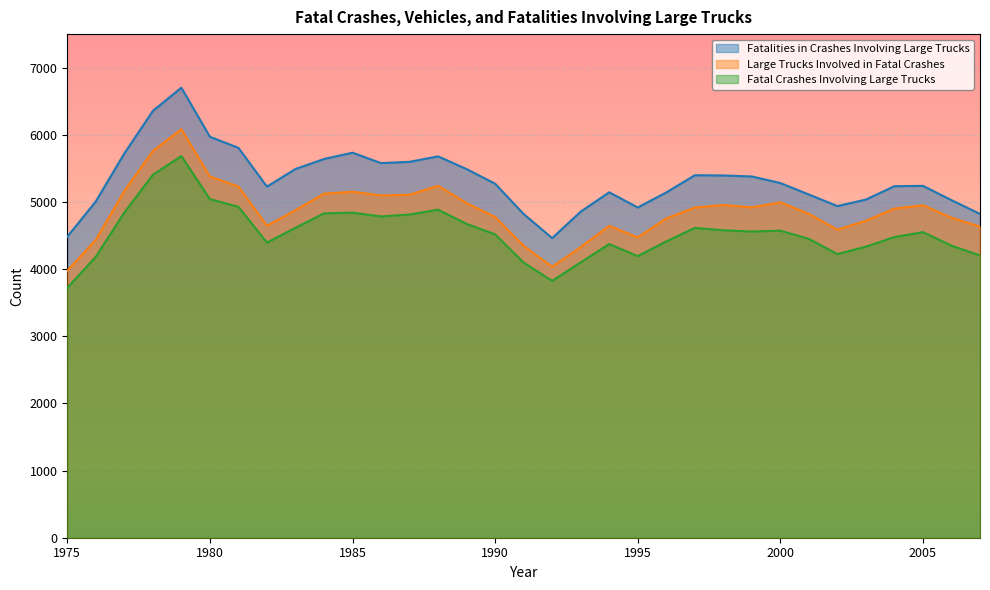

At which category does Fatalities in Crashes Involving Large Trucks reach its first local valley?

1982